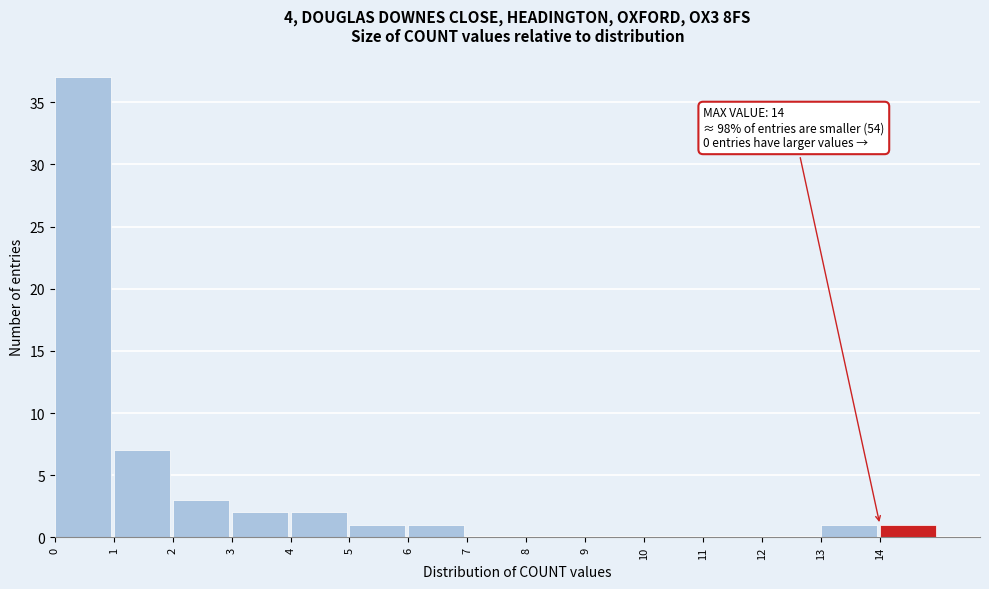

Over which range of the x-axis is the bar tallest?

0 to 1